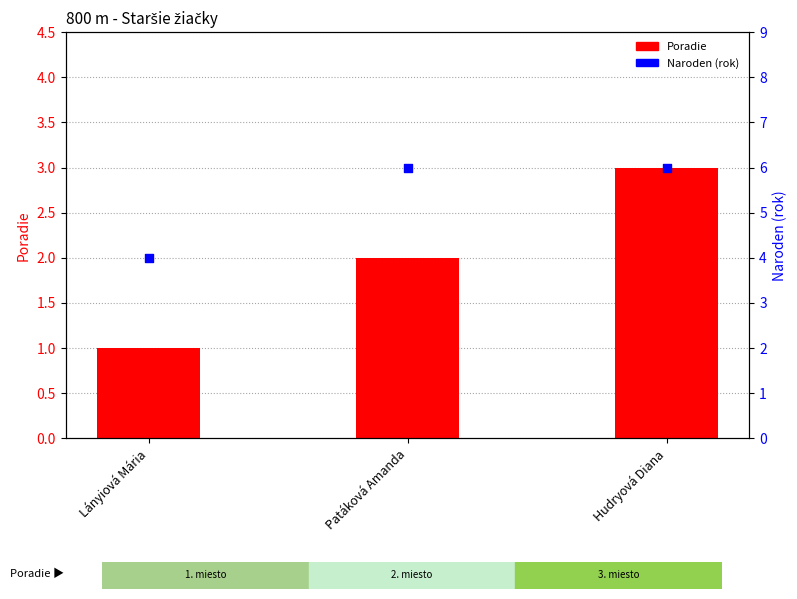

At which category is the sum across all series the highest?

Hudryová Diana